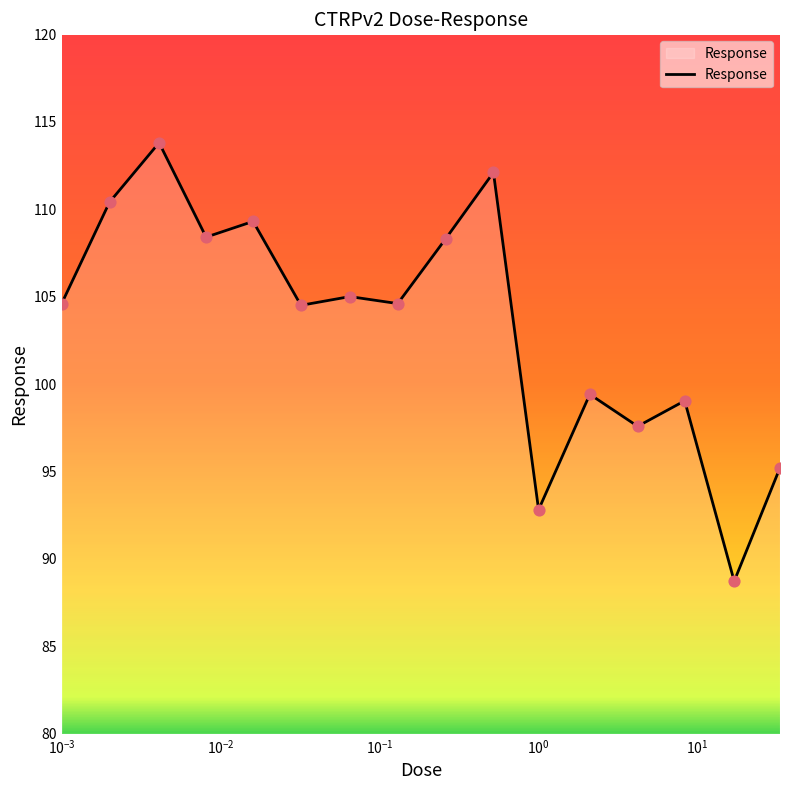

What is the smallest value displayed?

88.7